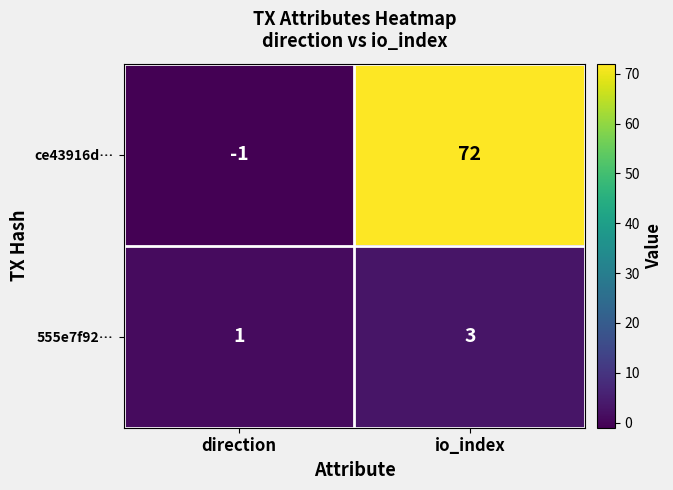

At how many categories does at least one series exceed 71?

1